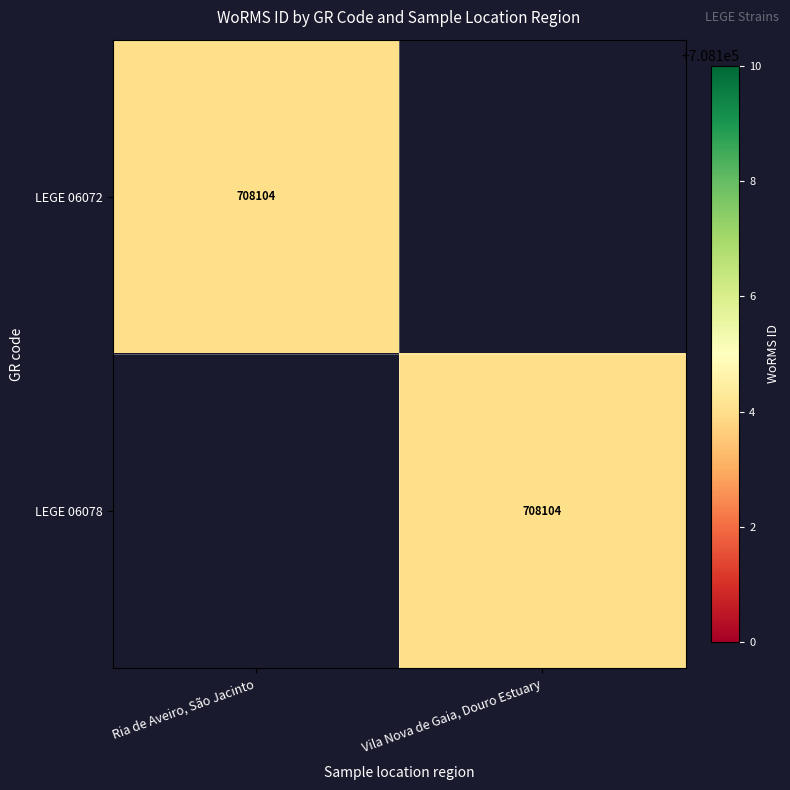

The value of LEGE 06072 at Ria de Aveiro, São Jacinto is 708104. True or false?

True